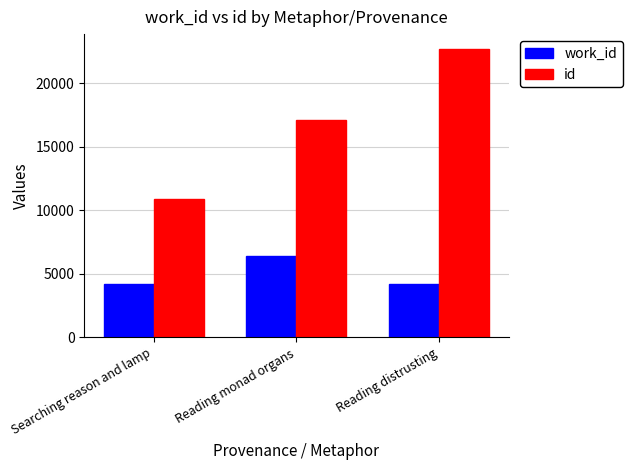

Which series has the widest spread of values?

id